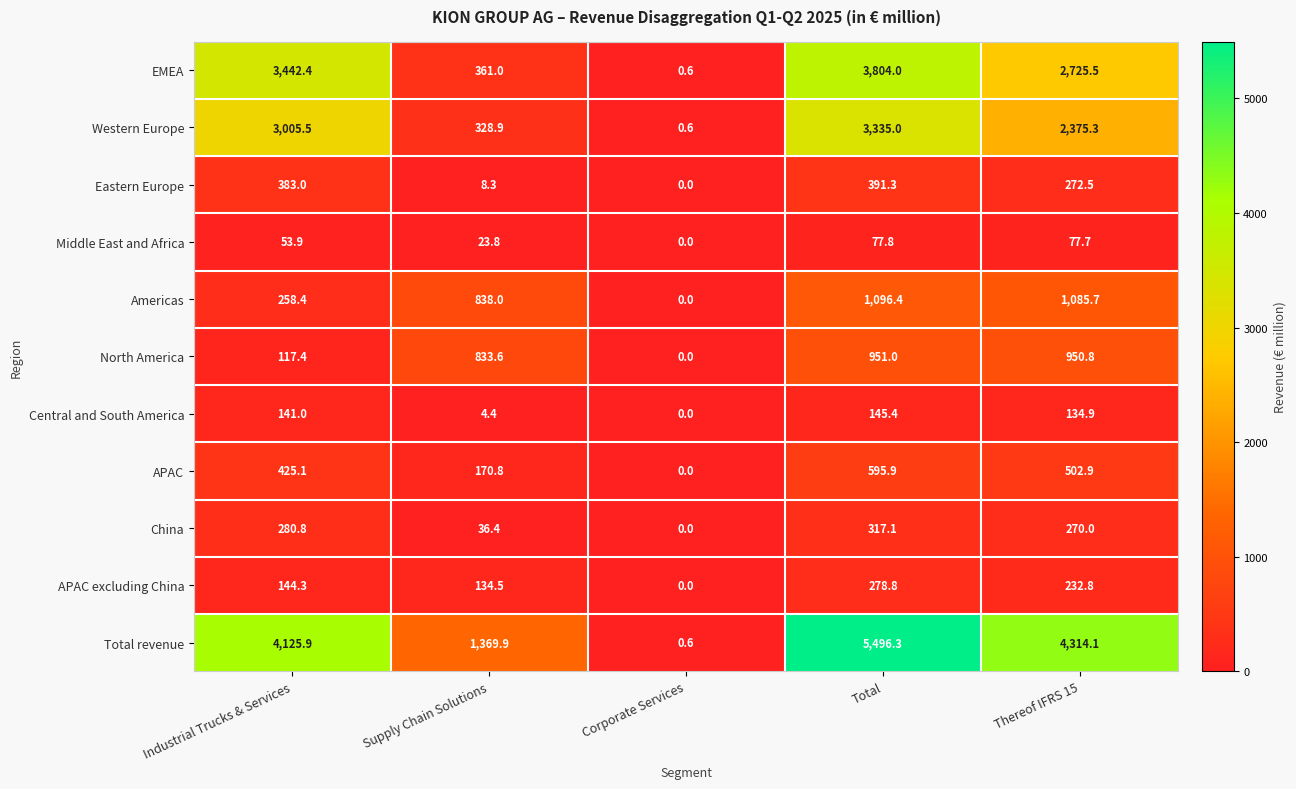

List the series in order of their peak value, highest first.

Total revenue, EMEA, Western Europe, Americas, North America, APAC, Eastern Europe, China, APAC excluding China, Central and South America, Middle East and Africa